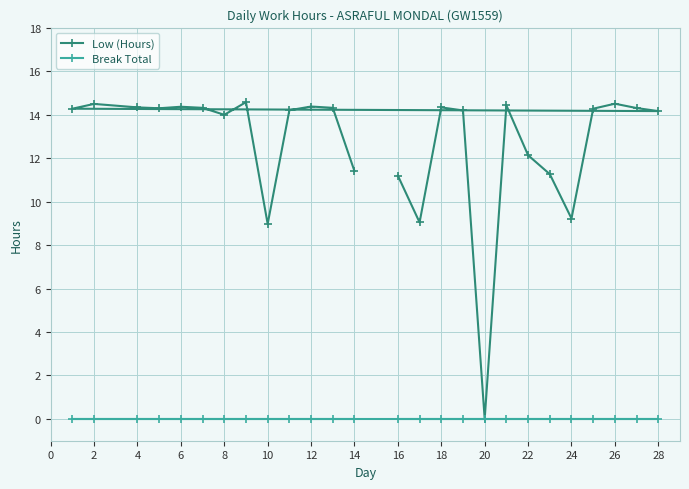

What are all the series names shown in the legend?

Low (Hours), Break Total